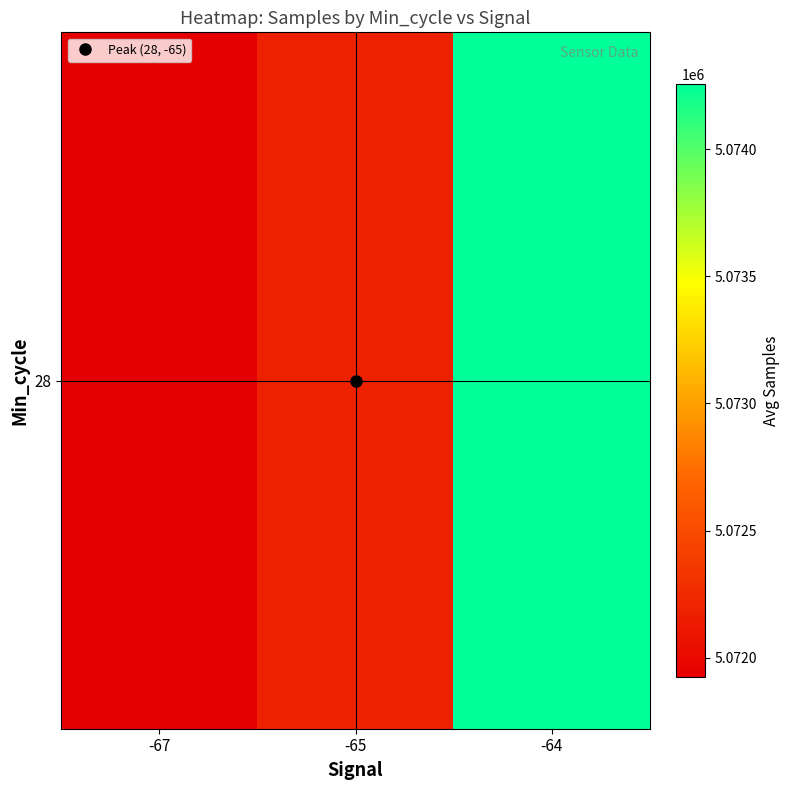

The value at -67 is 3542133.1. True or false?

False